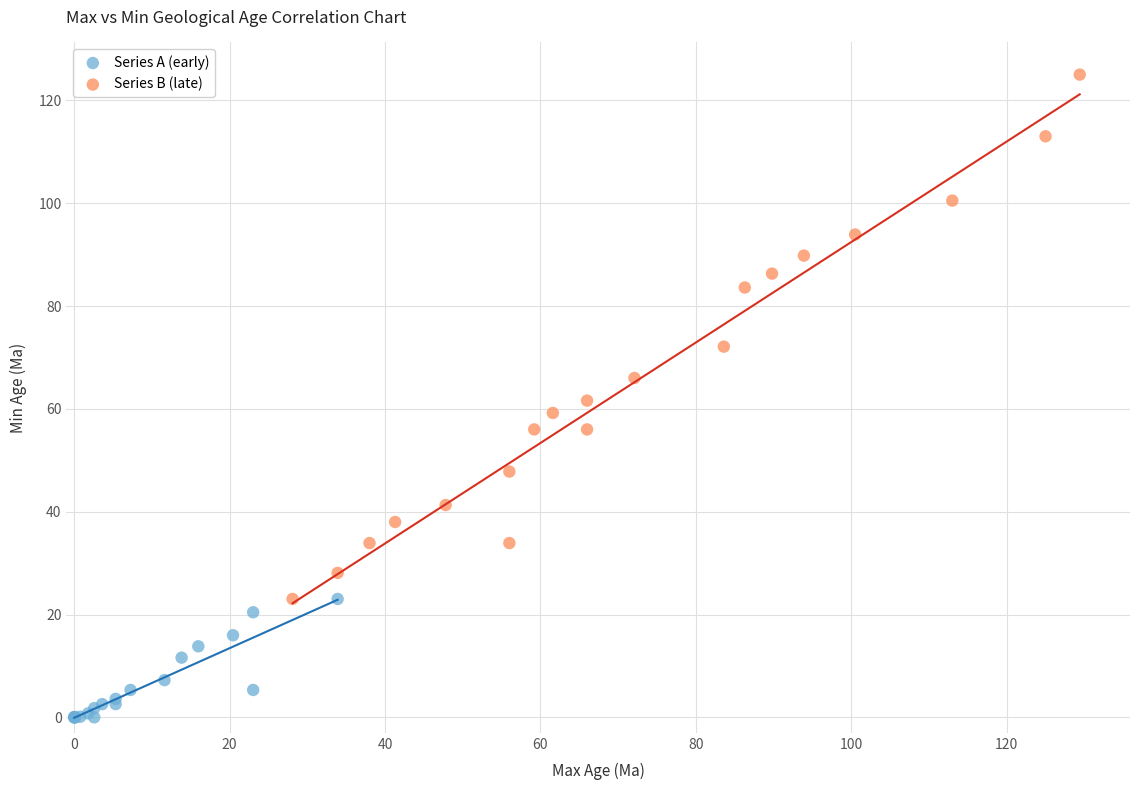

Which series contains the highest Y value?

Series B (late)